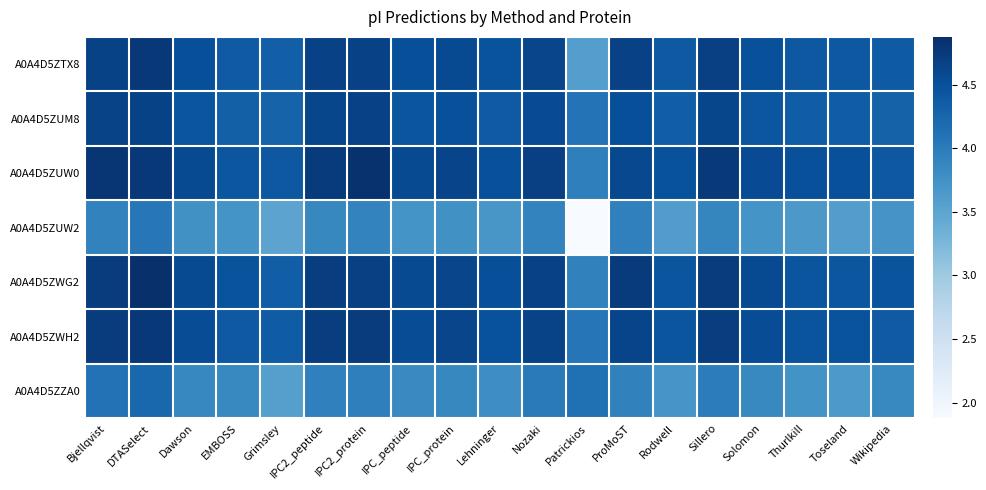

Rank the series by their maximum value, from lowest to highest.

A0A4D5ZUW2, A0A4D5ZZA0, A0A4D5ZUM8, A0A4D5ZTX8, A0A4D5ZWH2, A0A4D5ZUW0, A0A4D5ZWG2